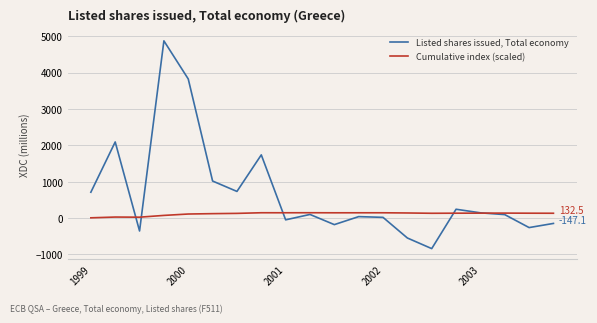

What are all the series names shown in the legend?

Listed shares issued, Total economy, Cumulative index (scaled)